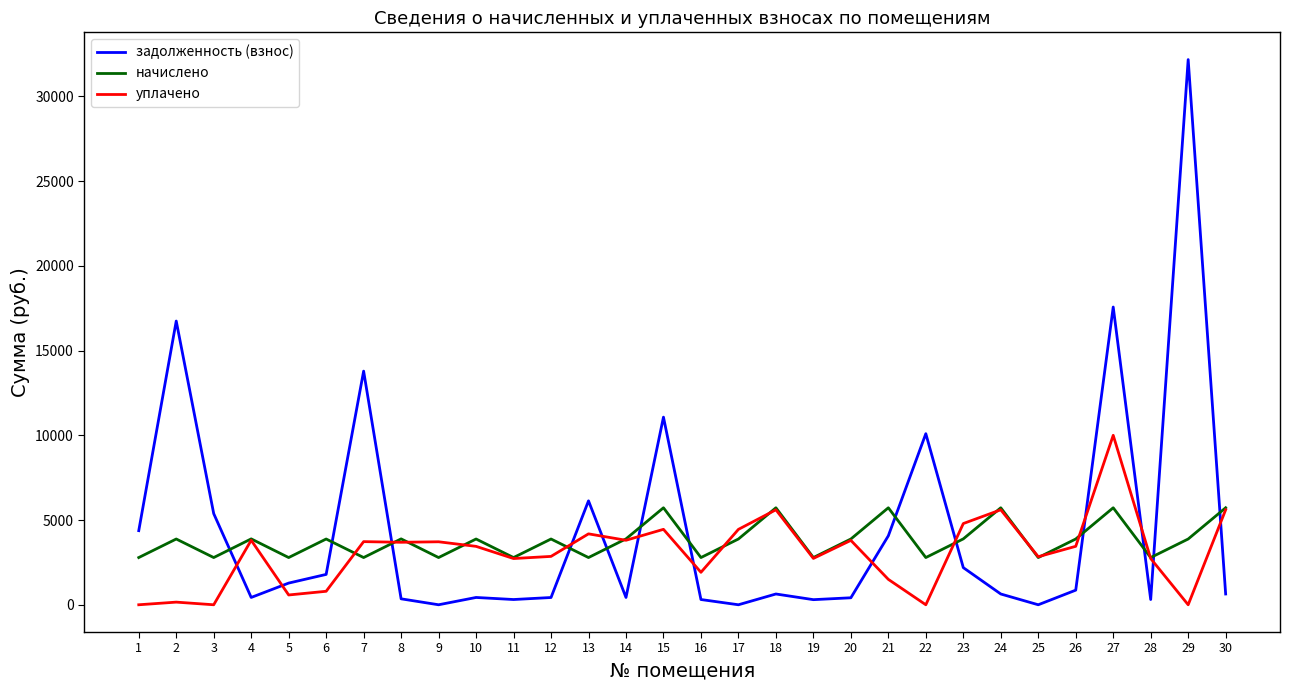

List the series in order of their peak value, highest first.

задолженность (взнос), уплачено, начислено